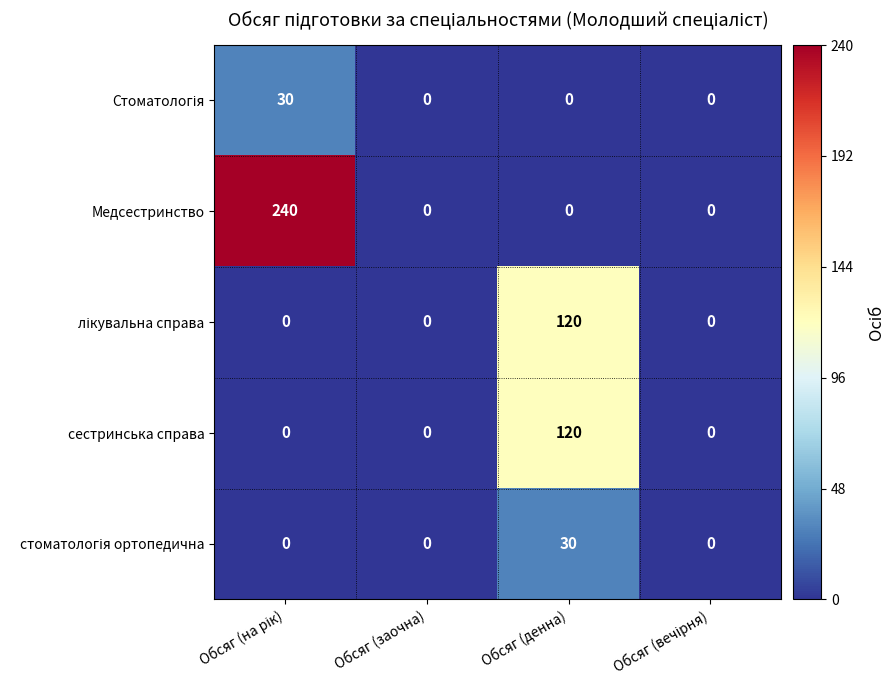

Read the сестринська справа value at Обсяг (денна), to the nearest 10.

120